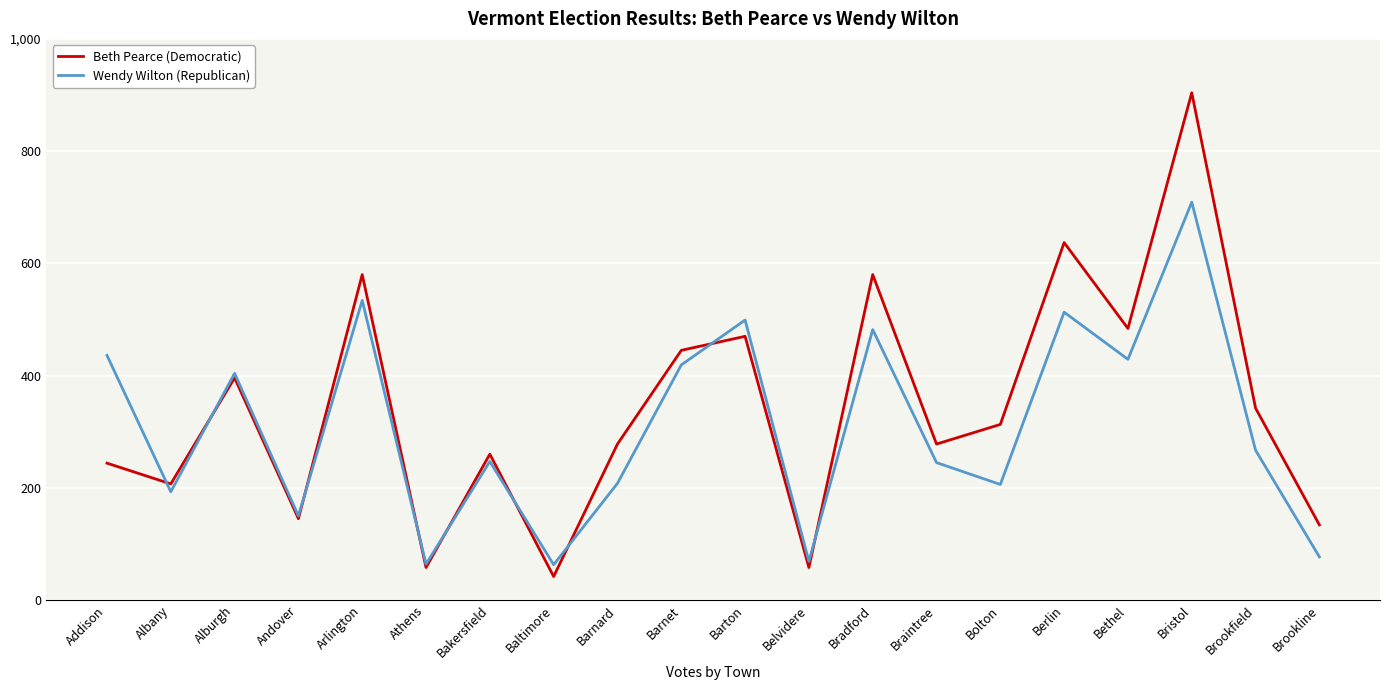

In Wendy Wilton (Republican), how many points are lower than both neighbors (excluding endpoints)?

7